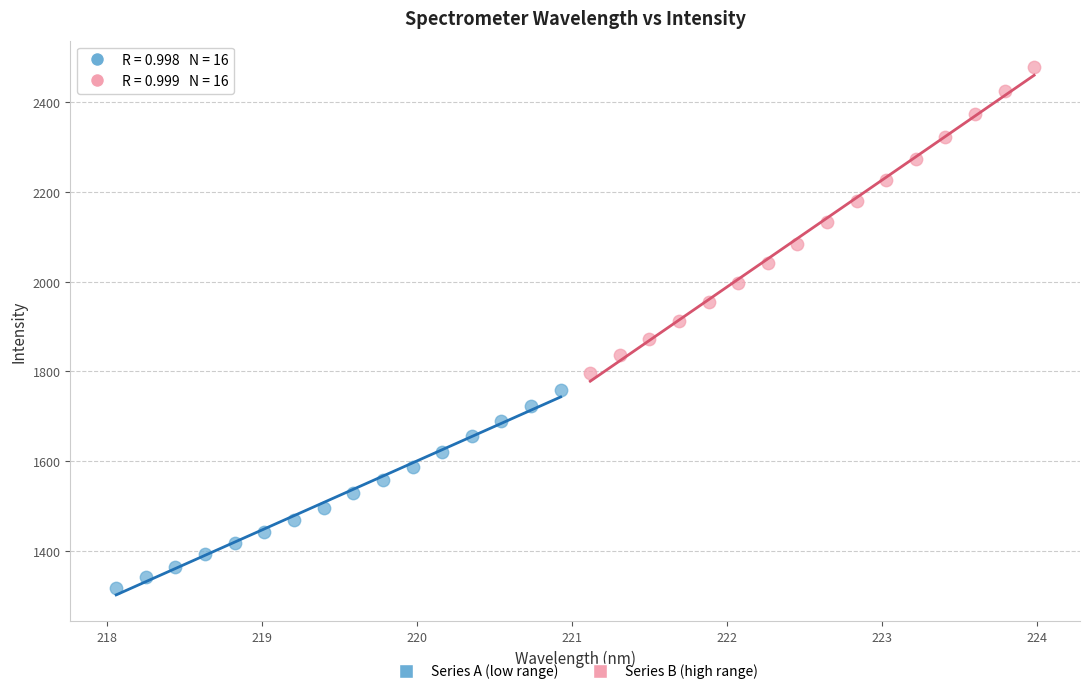

What are all the series names shown in the legend?

Series A (low range), Series B (high range)